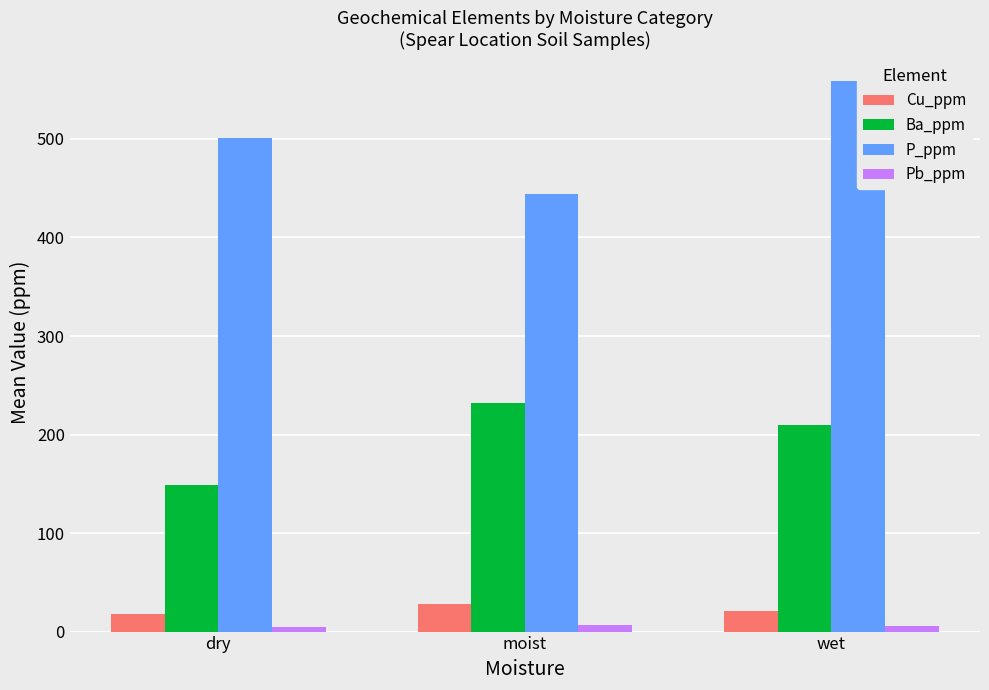

What position from the right is dry?

3